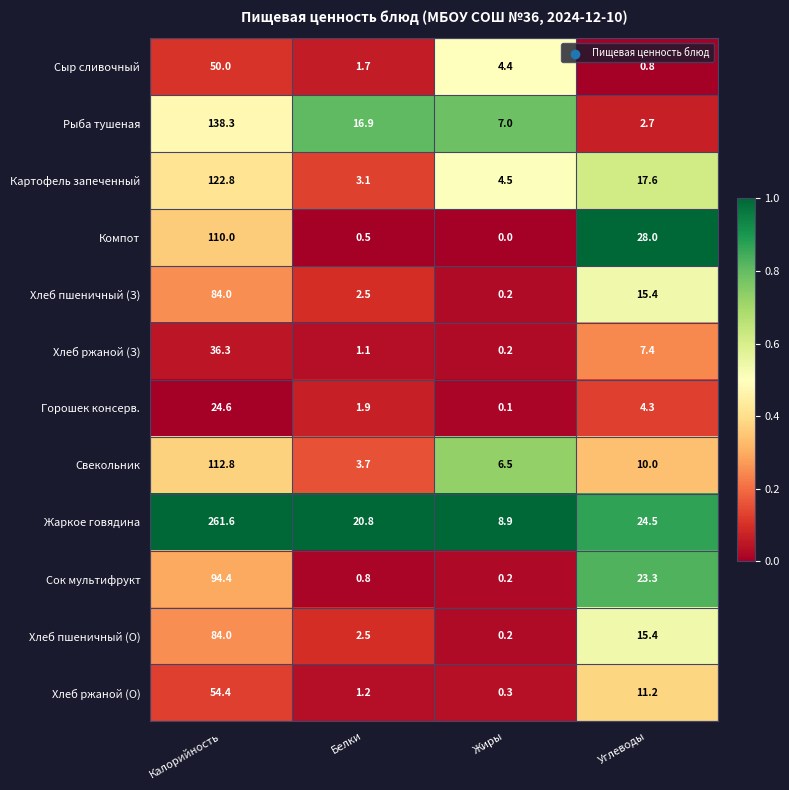

What is the difference between the Горошек консерв. values at Белки and Жиры?

1.8